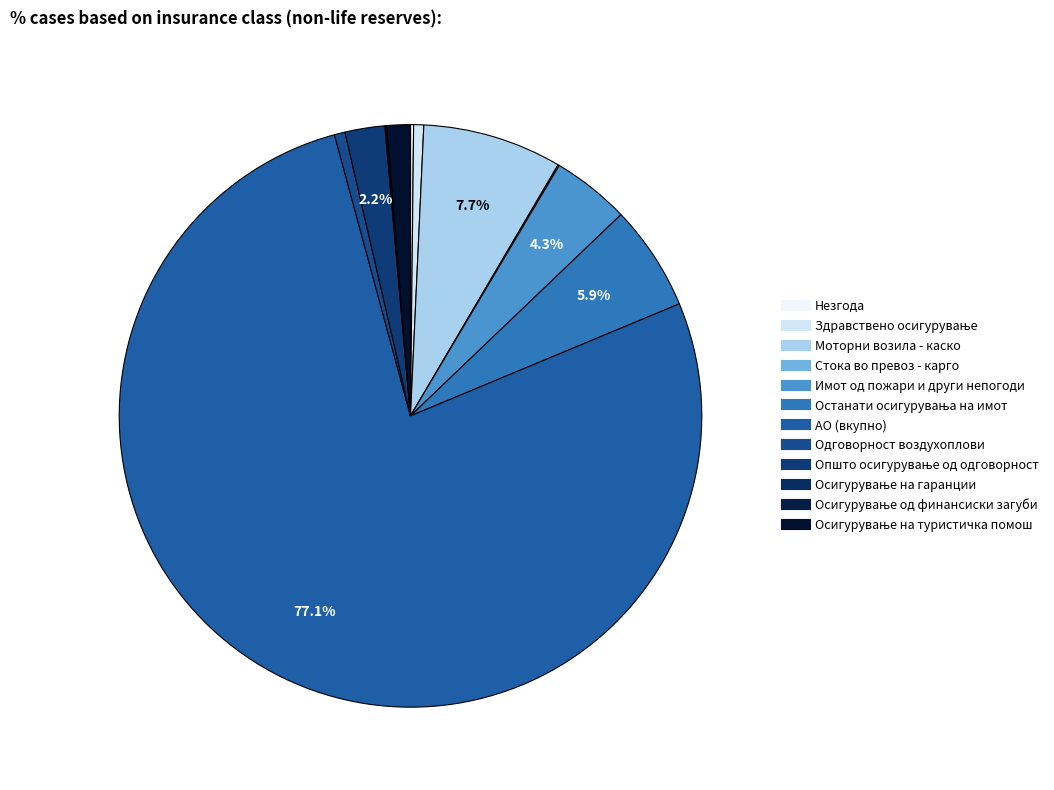

What percentage is the Останати осигурувања на имот slice, to the nearest percent?

6%